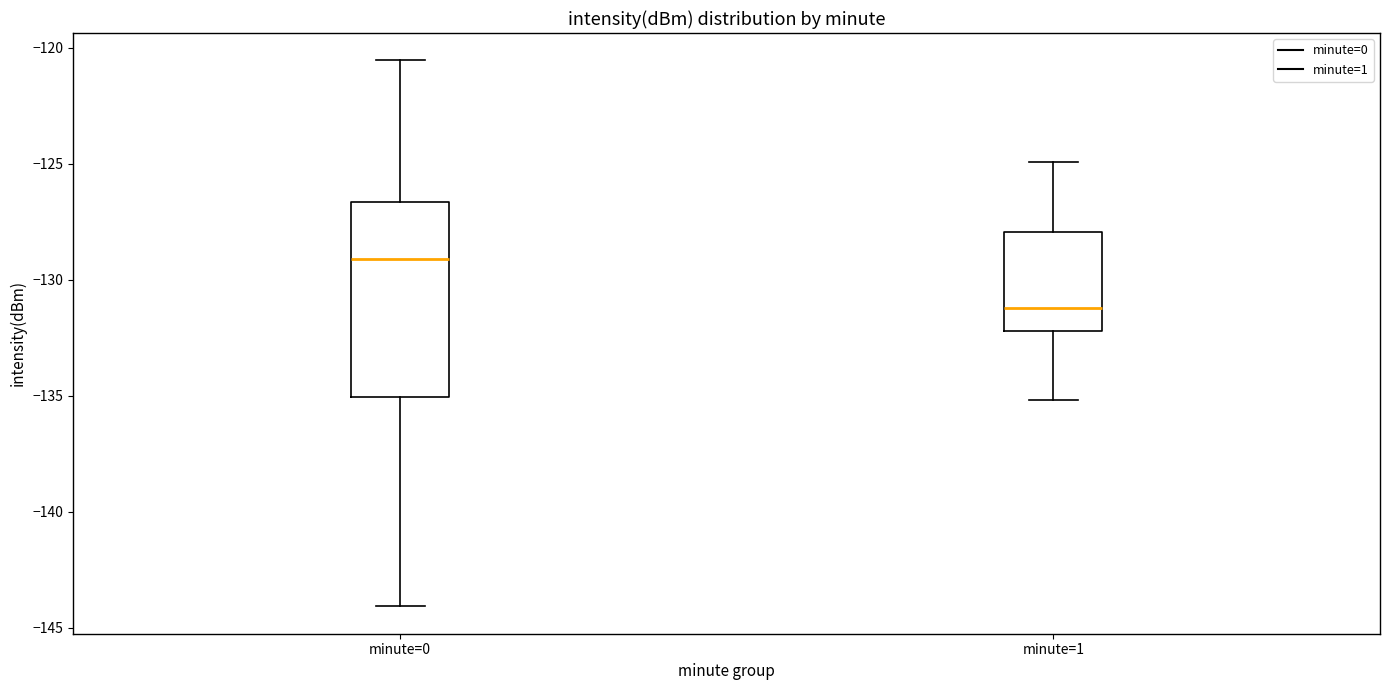

Which box is the tallest, from its lower edge to its upper edge?

minute=0